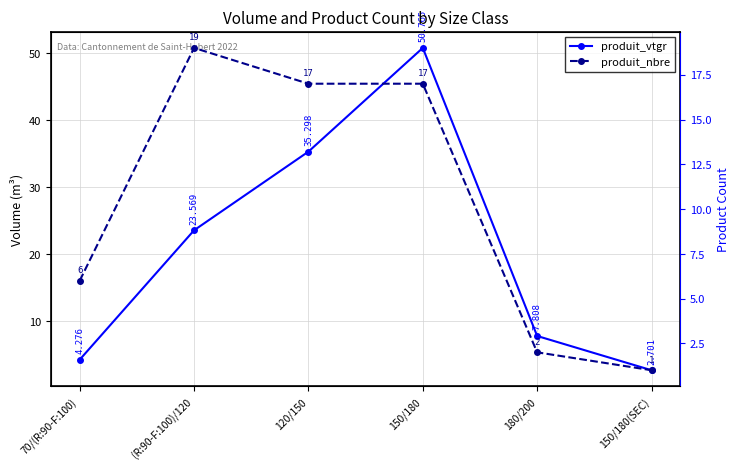

Is the value of produit_vtgr at (R:90-F:100)/120 greater than the value of produit_nbre at 120/150?

Yes